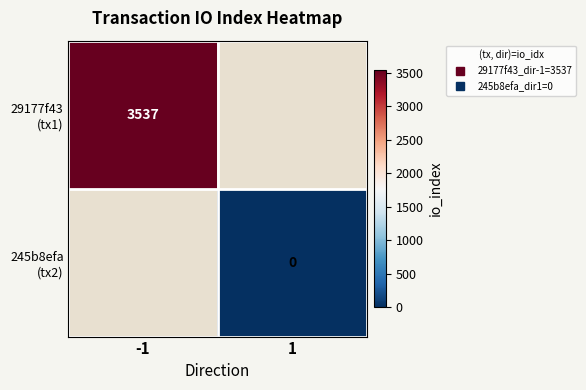

Is the value of 29177f43 (tx1) at -1 greater than the value of 245b8efa (tx2) at -1?

No